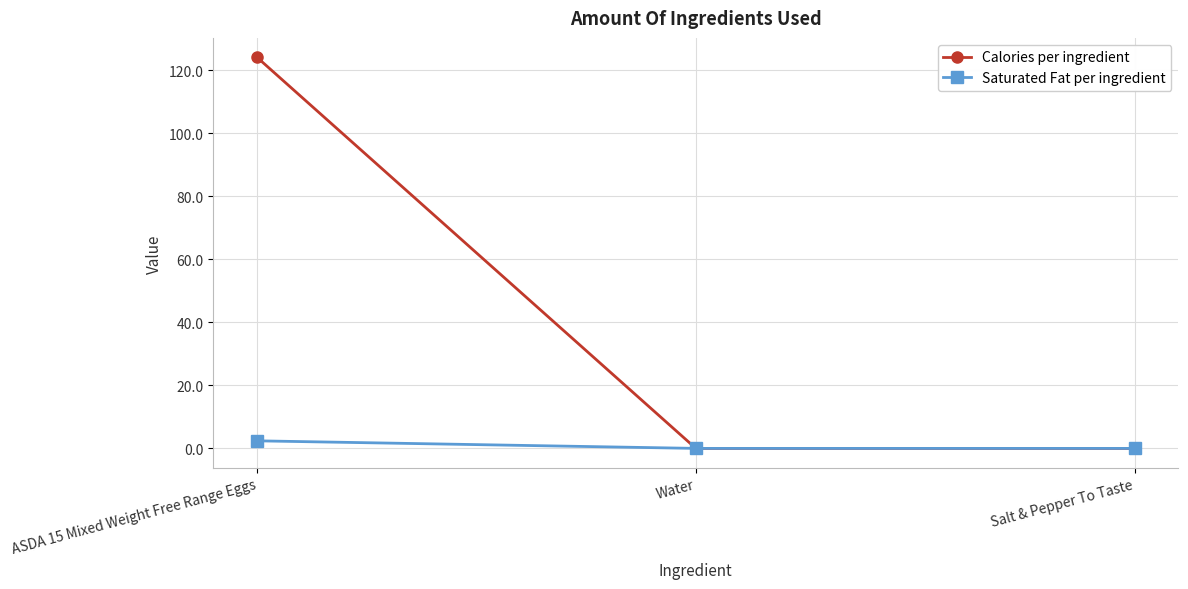

At which category is the sum across all series the highest?

ASDA 15 Mixed Weight Free Range Eggs